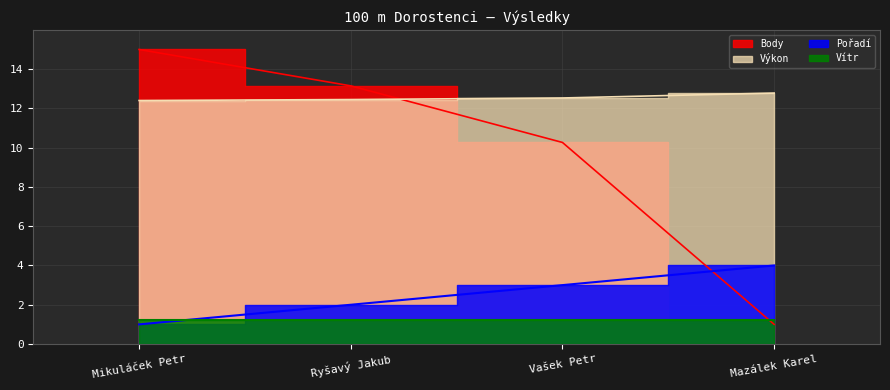

True or false: Výkon has a value of 6.9 at Mikuláček Petr.

False